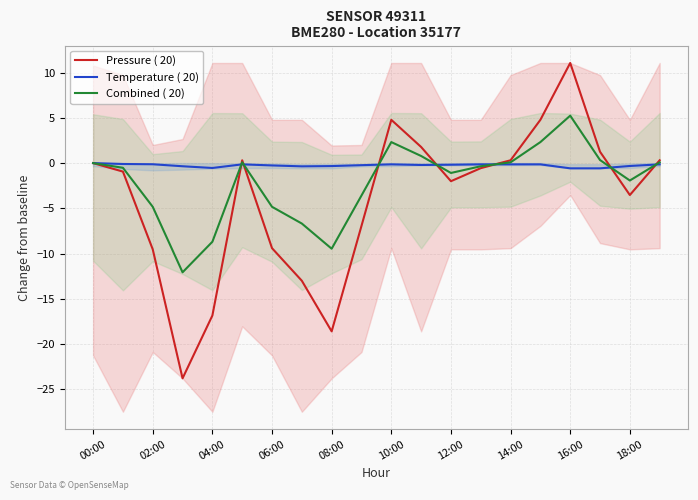

True or false: Temperature ( 20) has a value of -0.1 at 10:00.

True